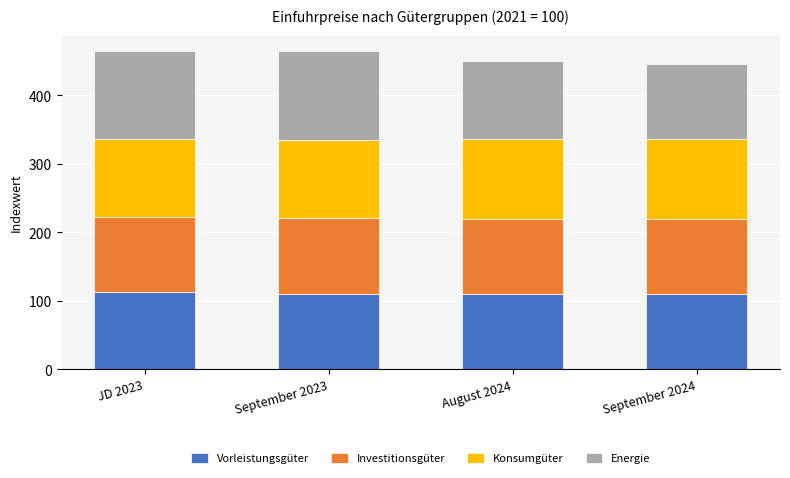

What is the lowest value of the Vorleistungsgüter series?

109.2